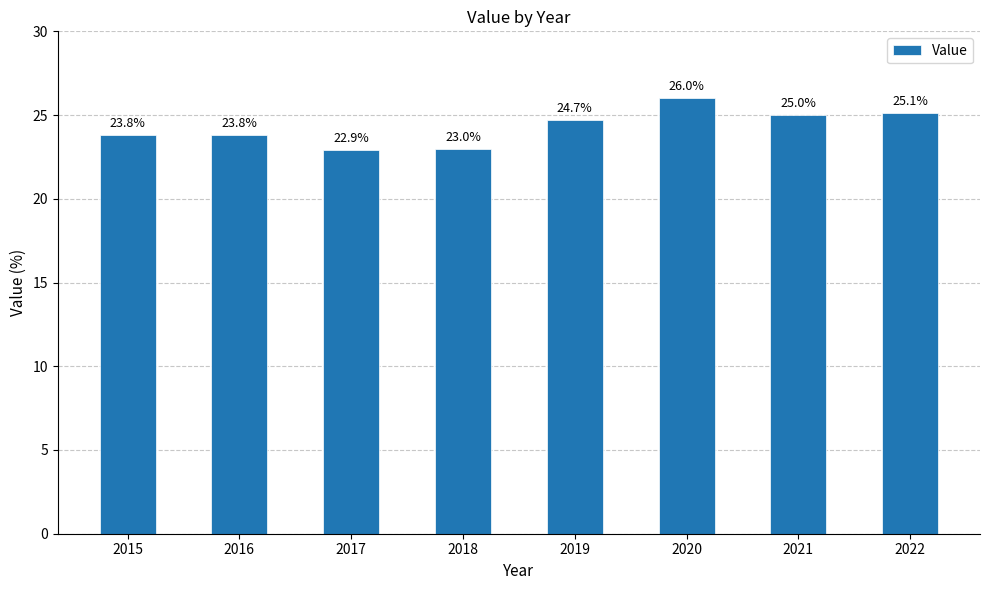

What is the change in value from 2020 to 2021?

-1.0